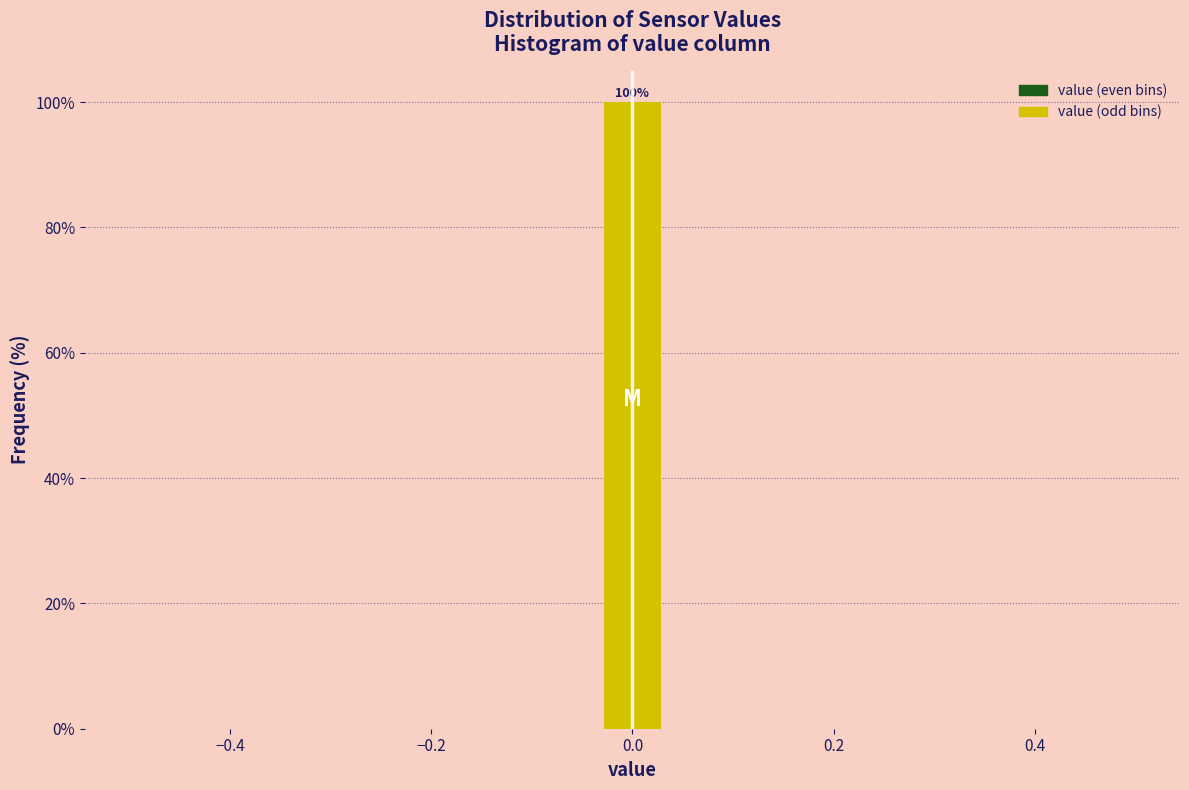

Around what value on the x-axis is the tallest bar? Give the approximate position of its centre, as read against the axis.

0.00